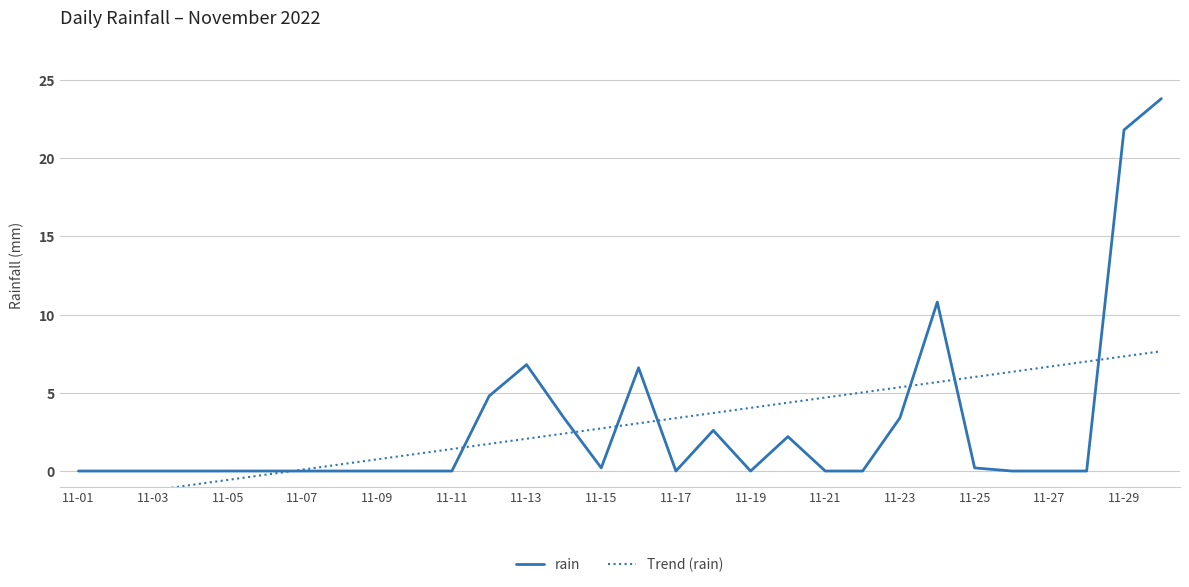

Does the chart have visible grid lines?

Yes